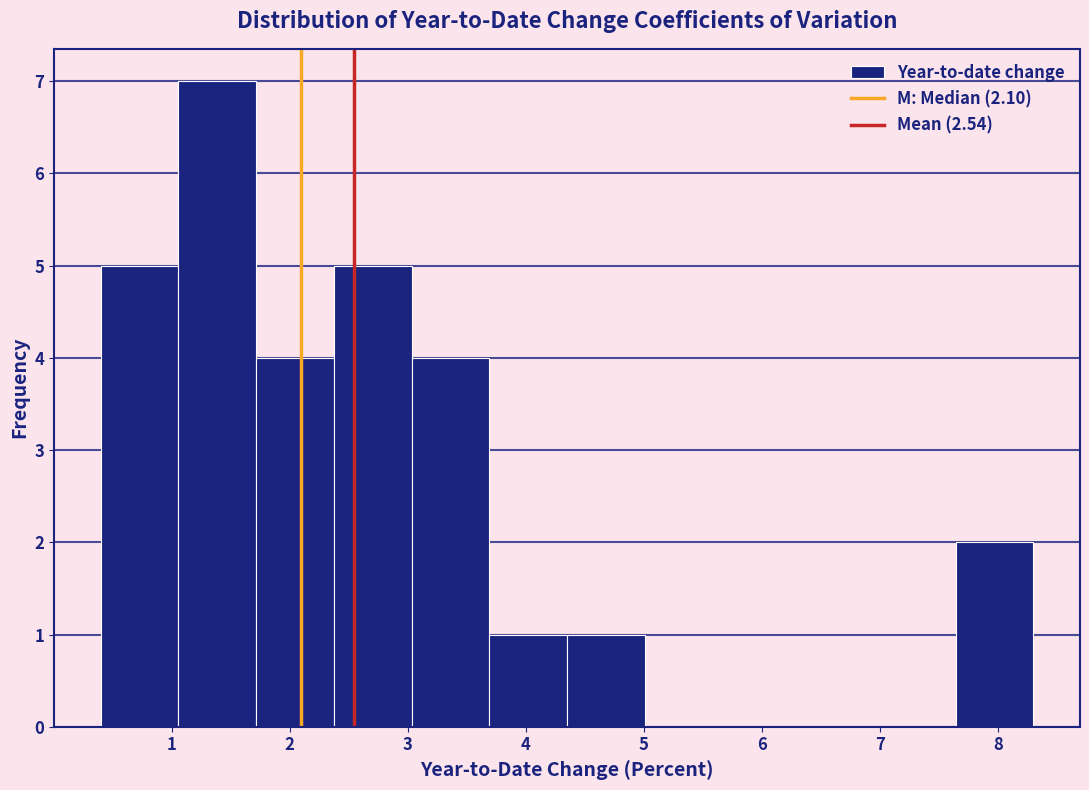

Reading left to right, list every bar in this chart as the range it spans on the x-axis followed by its height. Neither the bar edges nor the heights are printed on the chart, so give them approximately, as read against the axes.

0.4 to 1.1: 5
1.1 to 1.7: 7
1.7 to 2.4: 4
2.4 to 3.0: 5
3.0 to 3.7: 4
3.7 to 4.4: 1
4.4 to 5.0: 1
5.0 to 5.7: 0
5.7 to 6.3: 0
6.3 to 7.0: 0
7.0 to 7.6: 0
7.6 to 8.3: 2